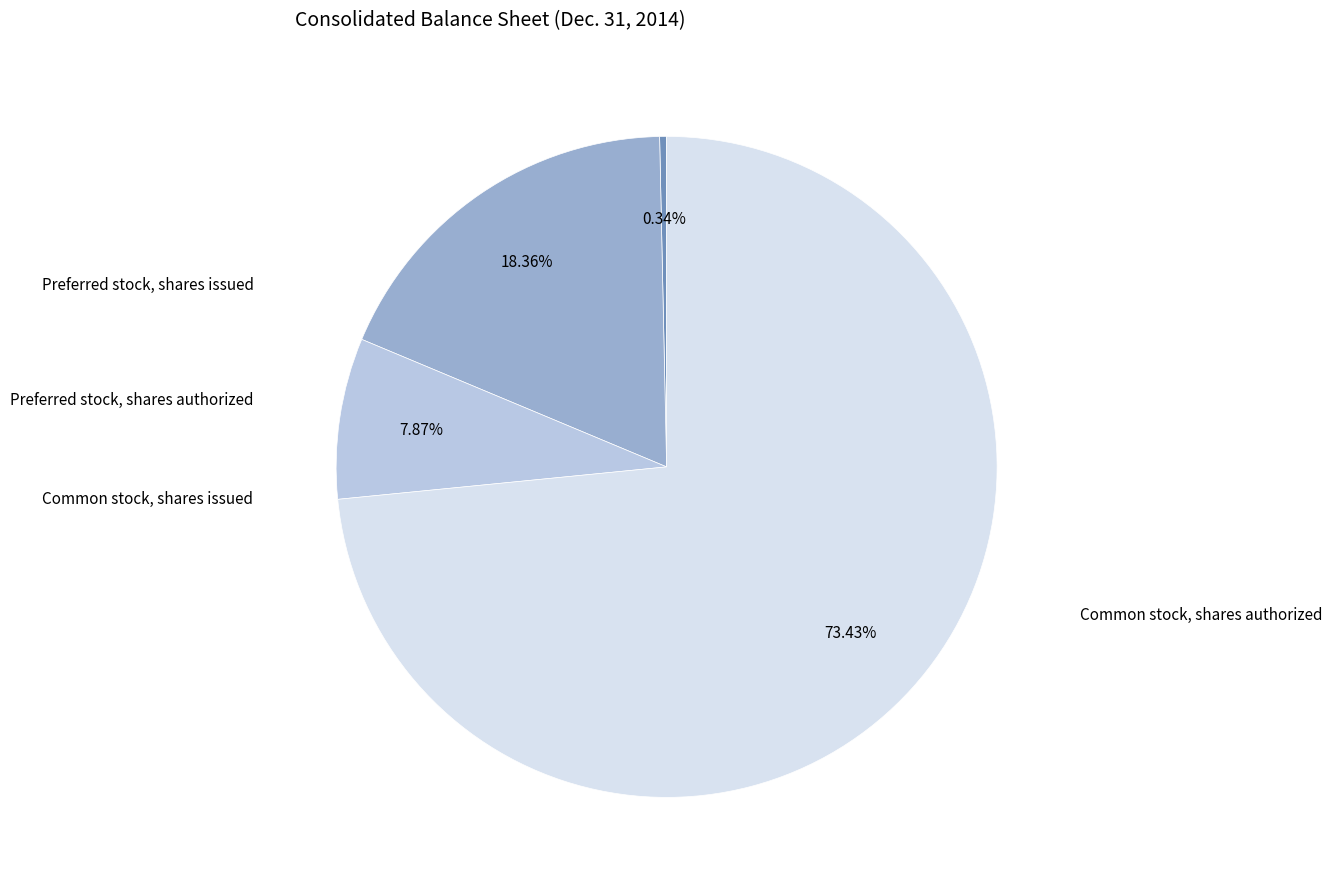

How many segments does this pie chart have?

4